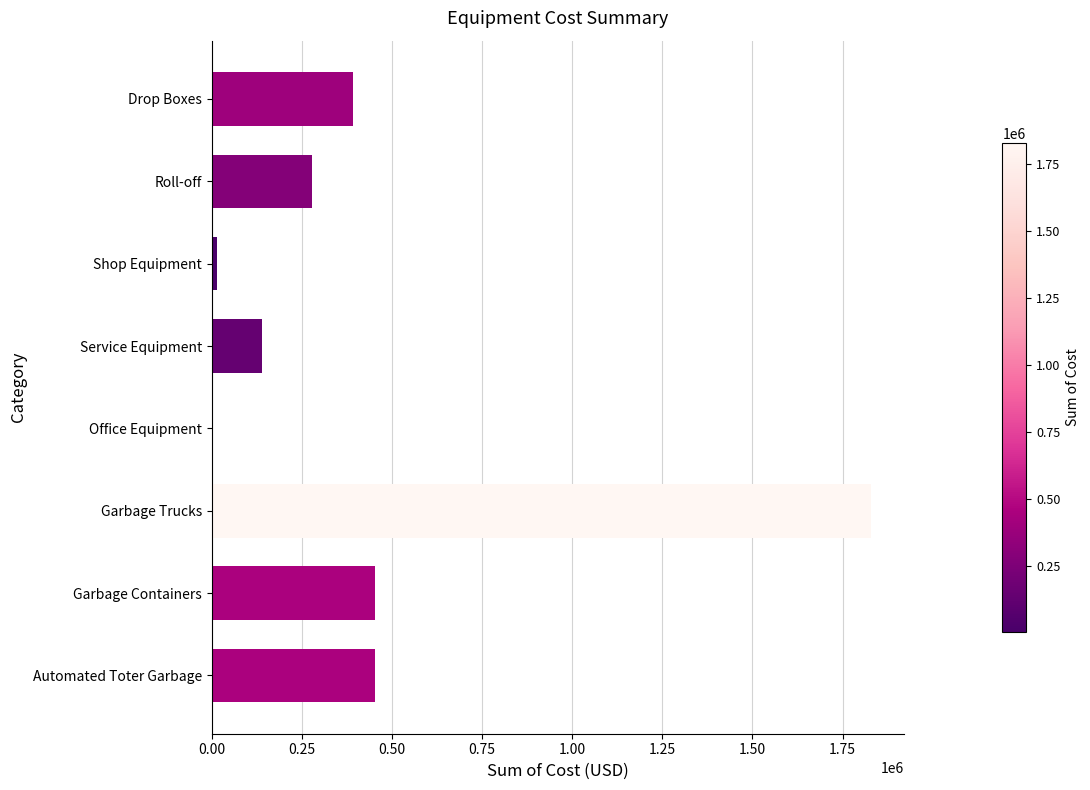

The value at Garbage Trucks is 1829310.1. True or false?

True